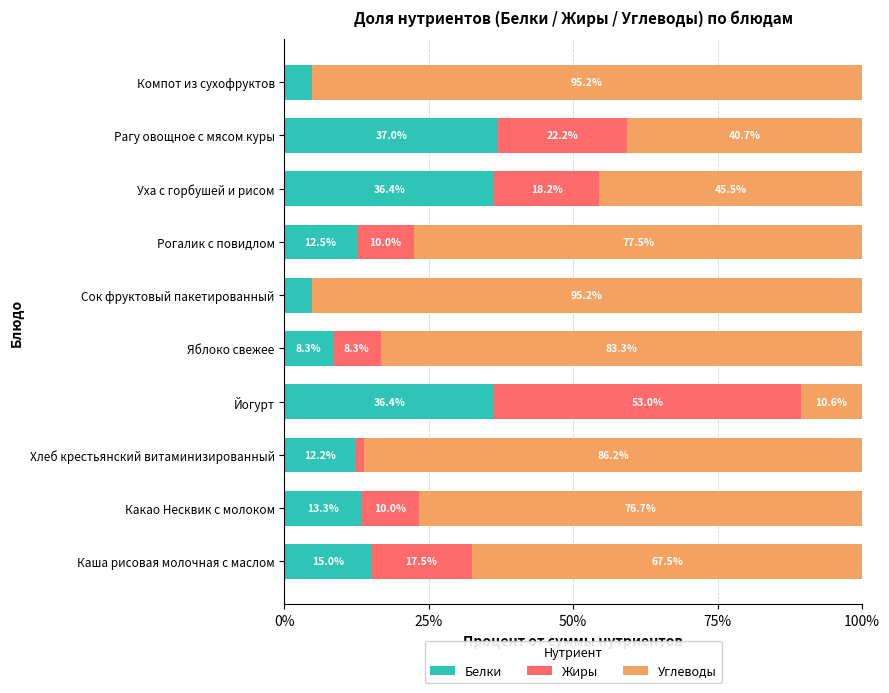

Count the number of categories in the chart.

10